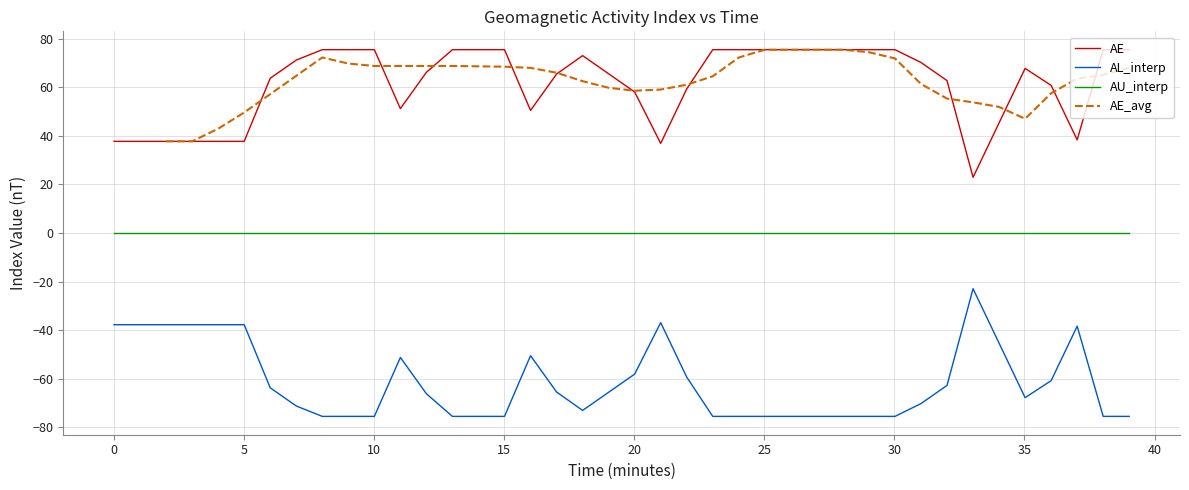

True or false: AL_interp and AE intersect in this chart.

False